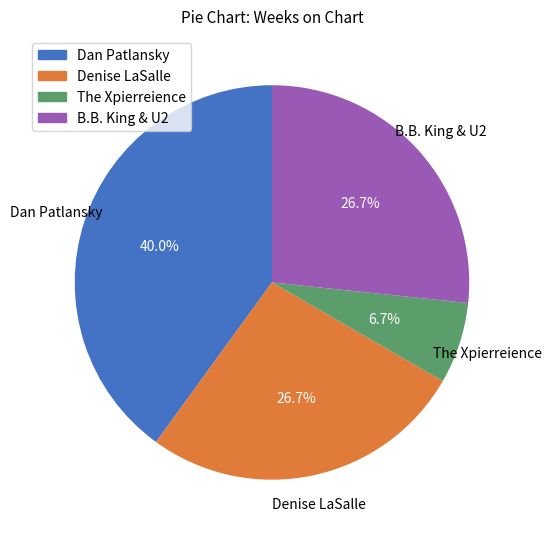

What is the largest slice in the pie chart?

Dan Patlansky